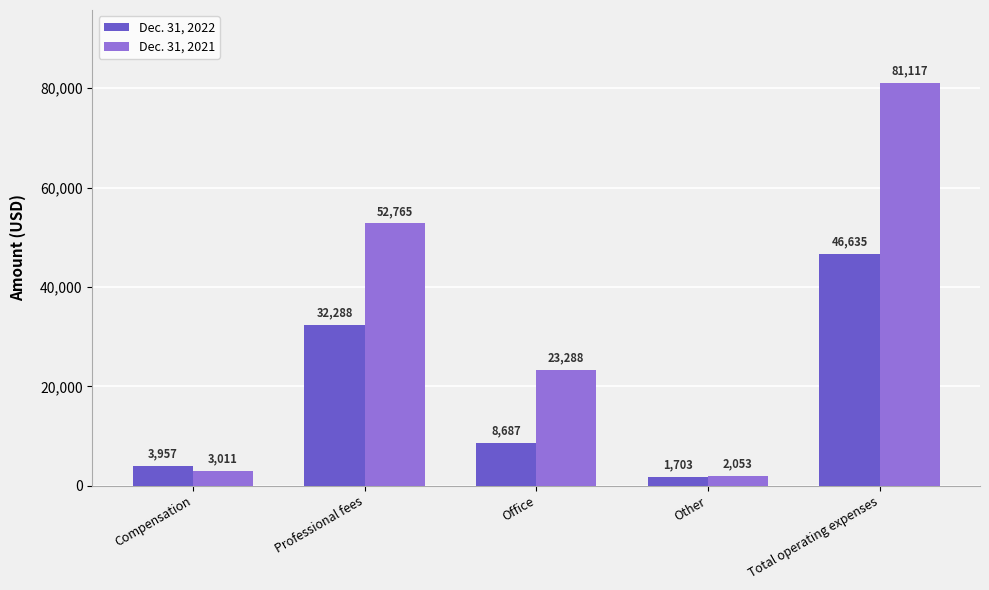

Which category has the lowest value across all series?

Other